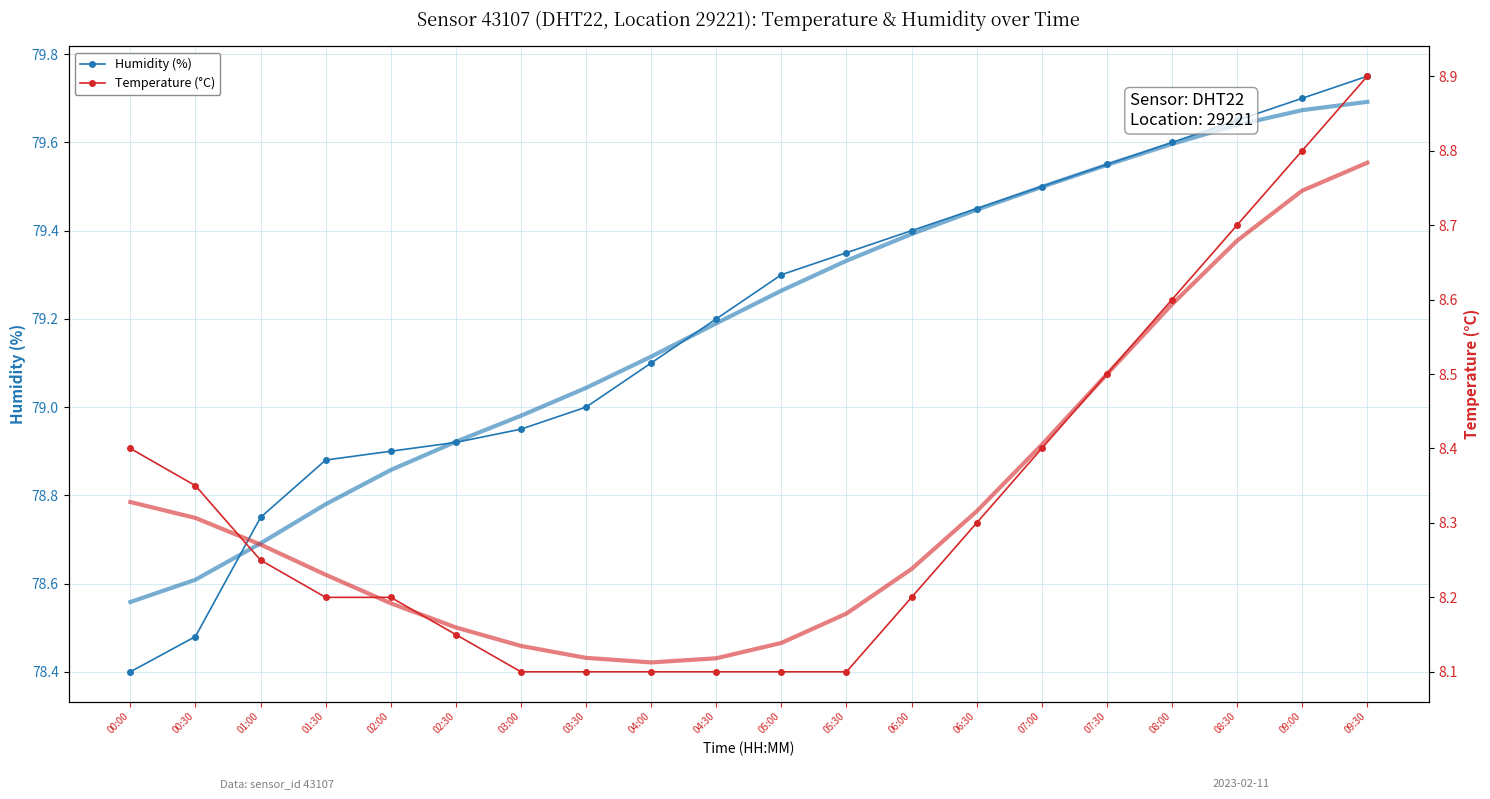

At which label does Temperature (°C) reach its peak?

09:30